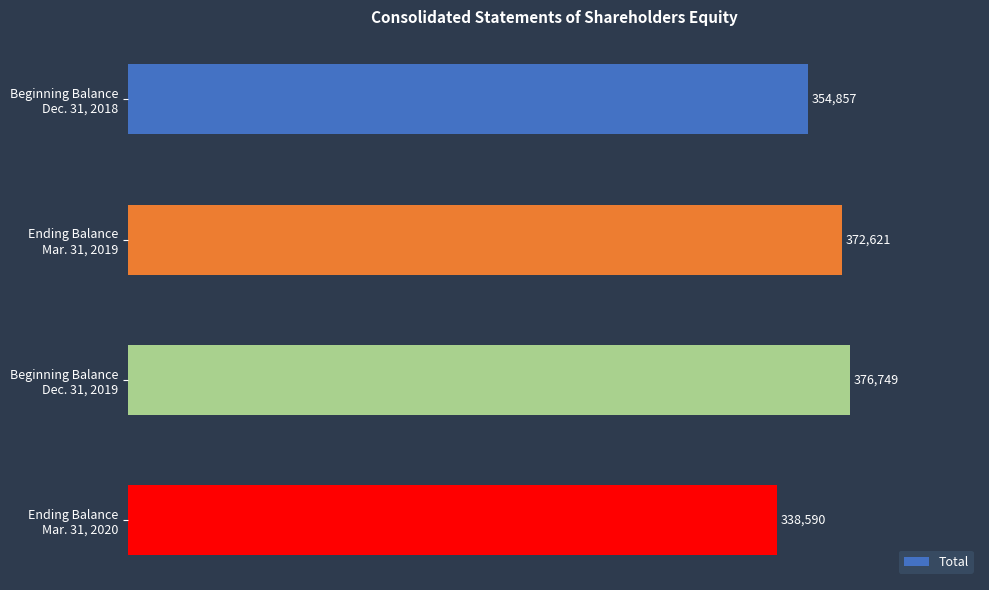

What is the sum of all values?

1442817